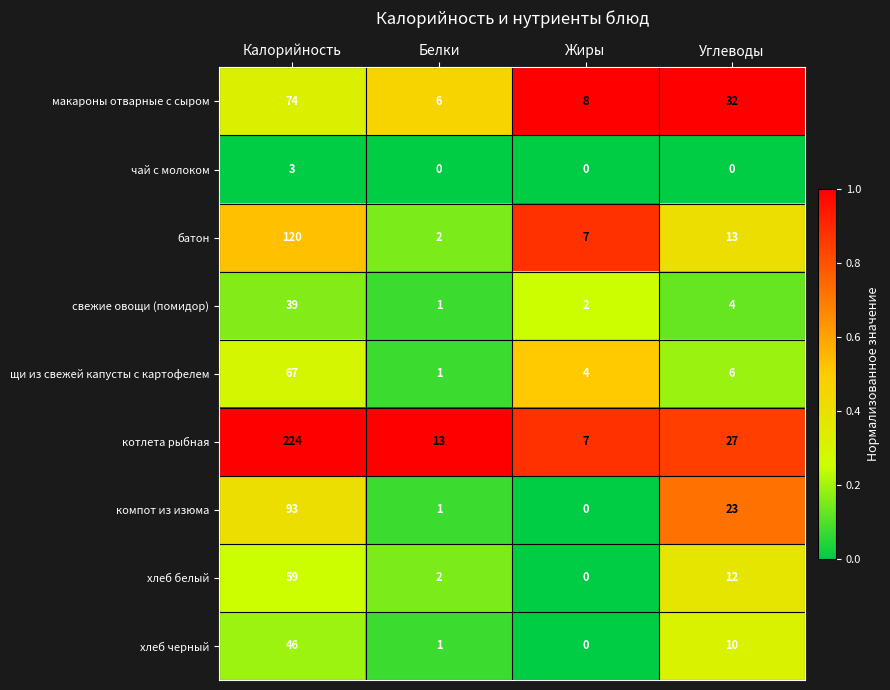

Where is щи из свежей капусты с картофелем nearest to the value 34?

Углеводы